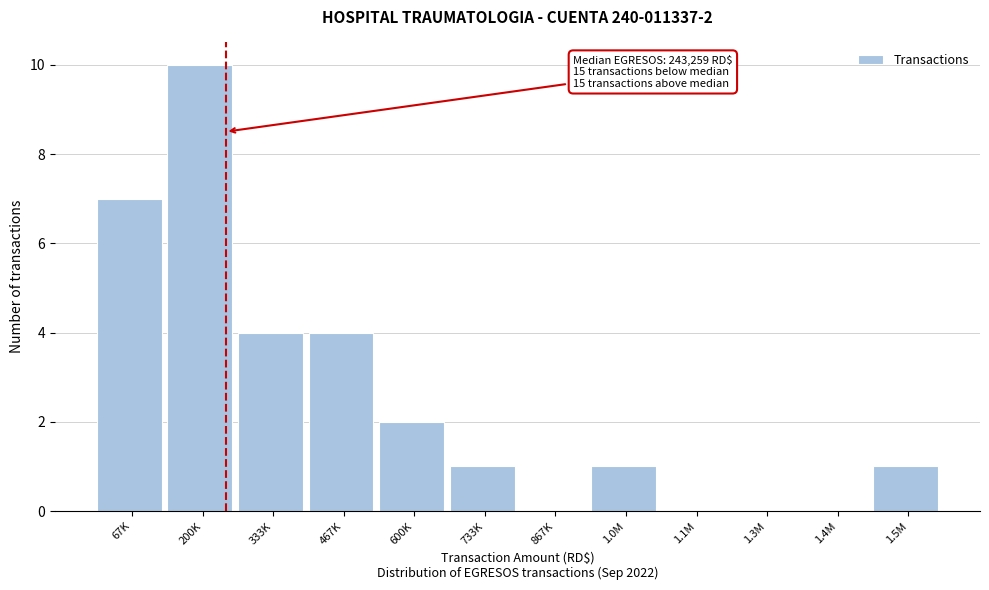

Reading left to right, transcribe all the data shown in this chart.

67K=7	200K=10	333K=4	467K=4	600K=2	733K=1	867K=0	1.0M=1	1.1M=0	1.3M=0	1.4M=0	1.5M=1